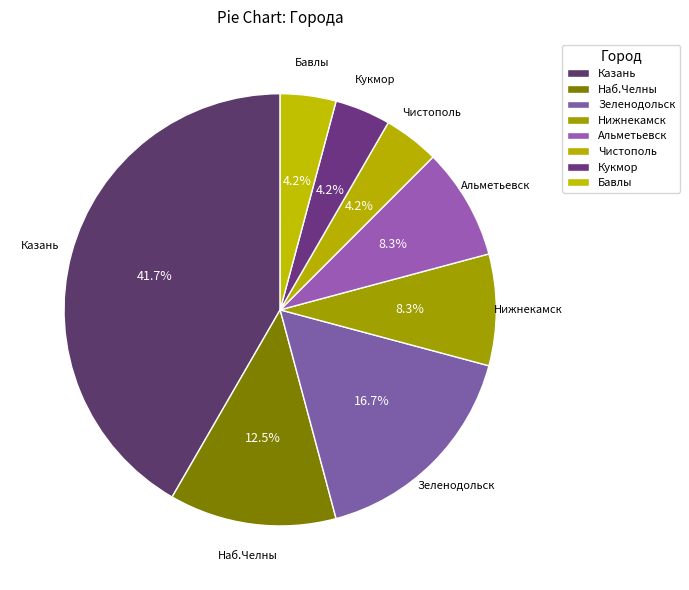

What percentage is NOT represented by Кукмор?

95.8%